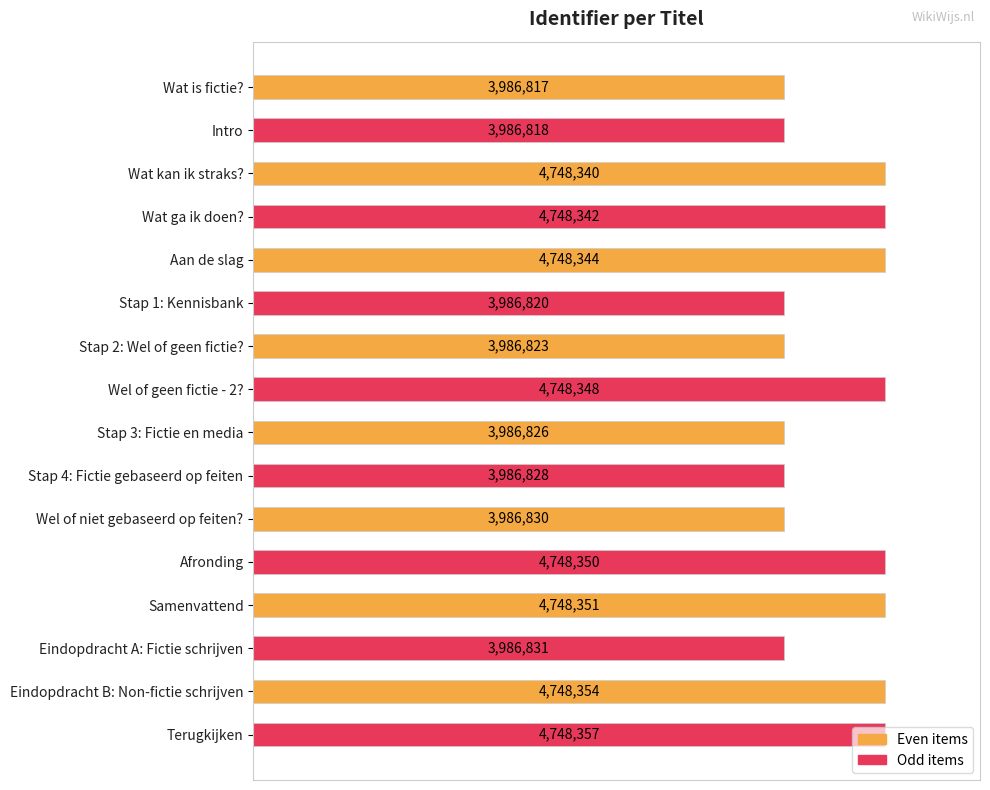

Does the chart contain any negative values?

No